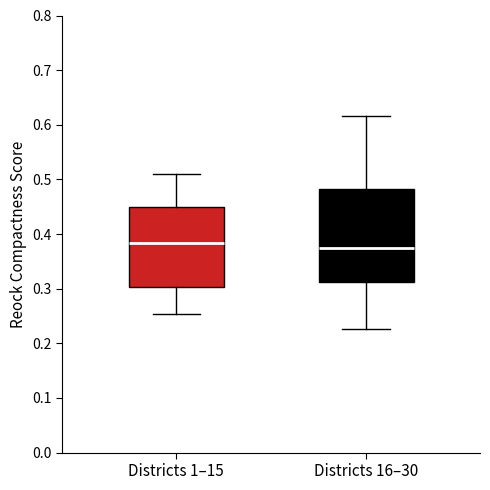

Reading left to right, transcribe this box plot: for each box, give where its median line is, the range the box spans, and where its two whiskers end, as read against the y-axis. The values are not printed on the chart, so give them approximately, as read against the axis.

Districts 1–15: median 0.38, box 0.30 to 0.45, whiskers 0.25 to 0.51
Districts 16–30: median 0.38, box 0.31 to 0.48, whiskers 0.23 to 0.62